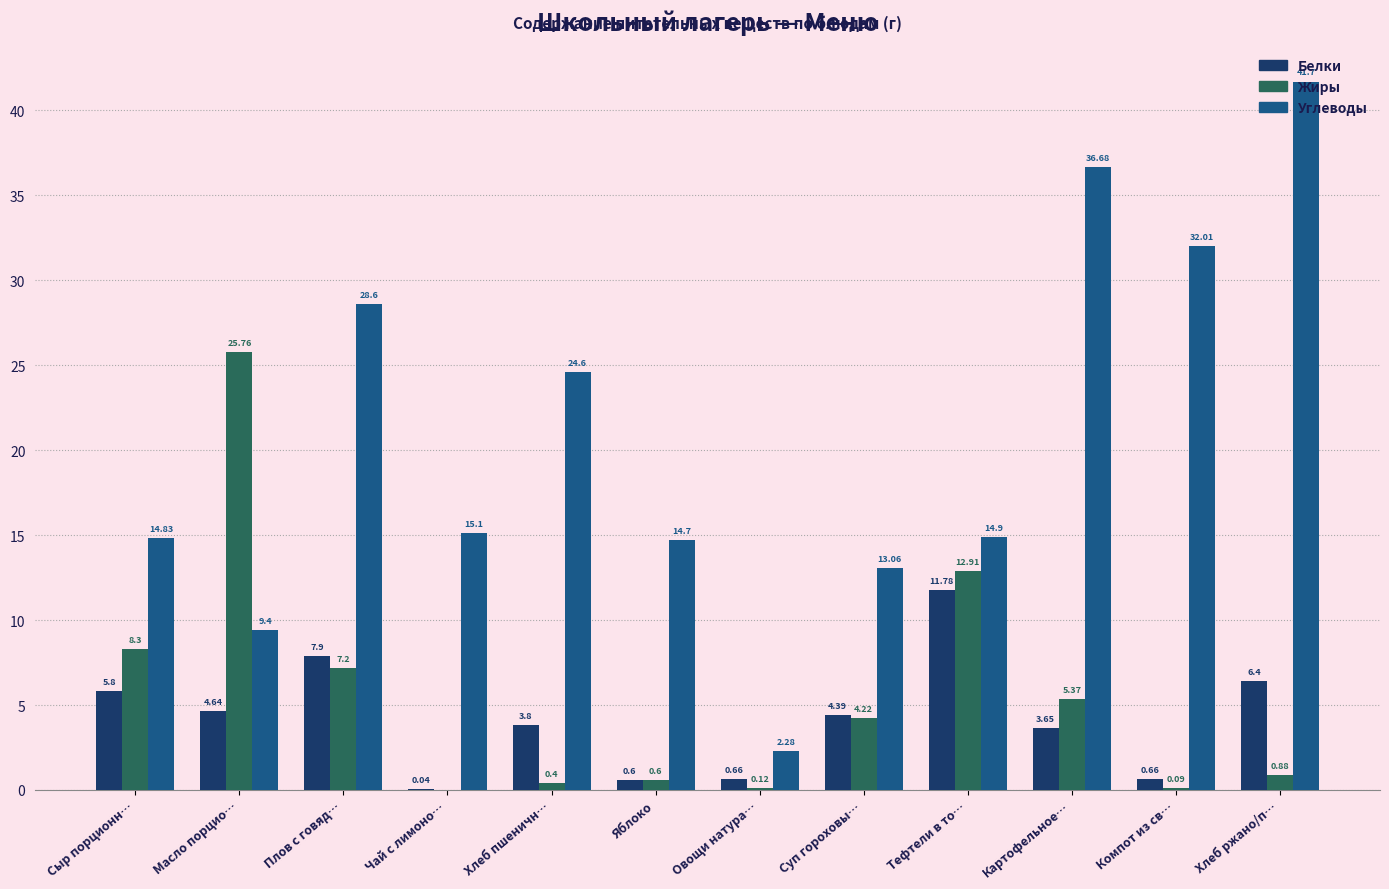

What is the sum of all Углеводы values?

247.9